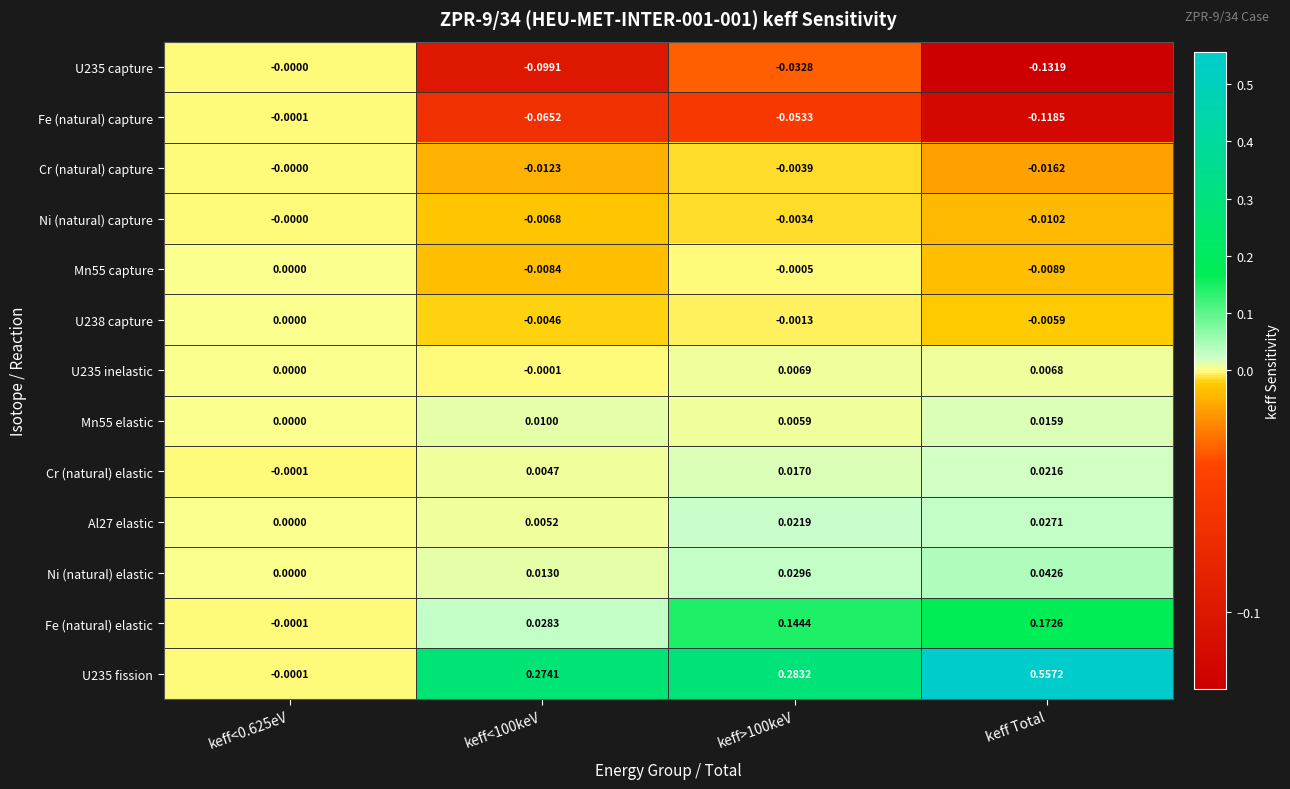

At which category is the sum across all series the highest?

keff Total